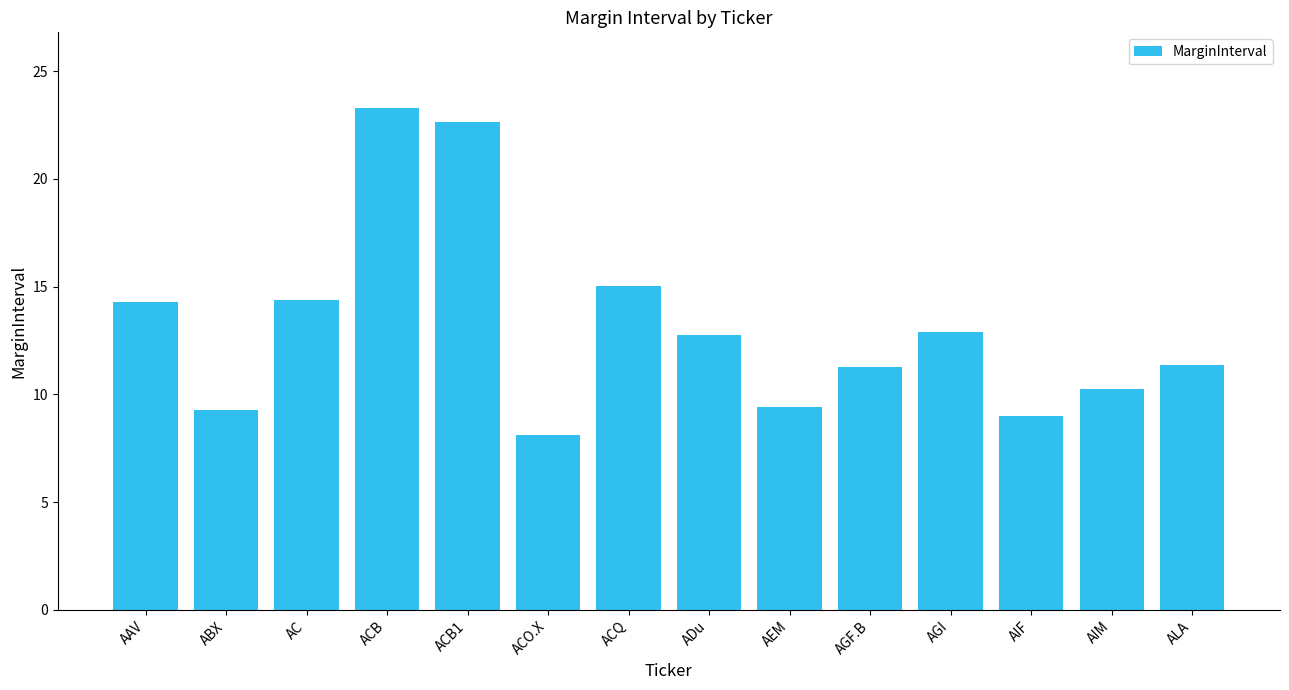

The chart shows a value of 3.2 at ADu. True or false?

False